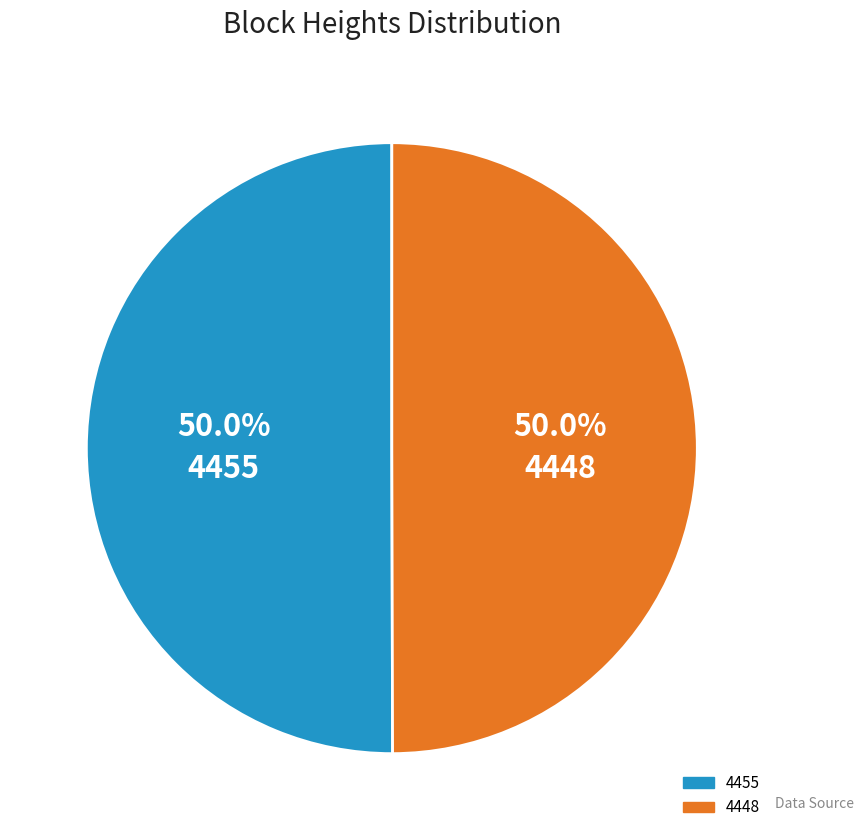

Count the number of slices in the pie.

2